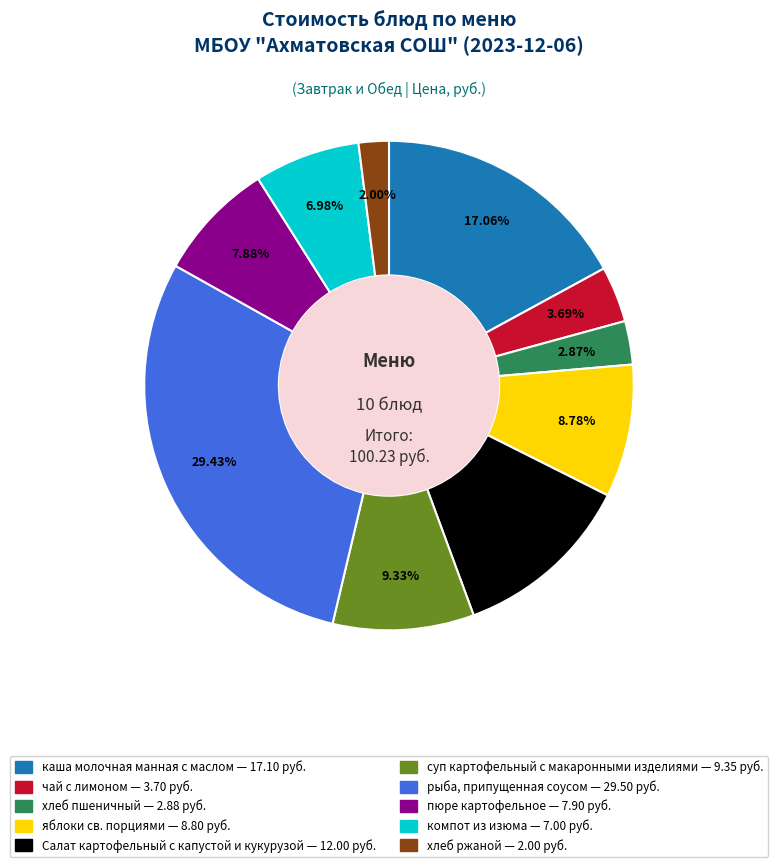

Which category has the smallest portion of the pie?

хлеб ржаной